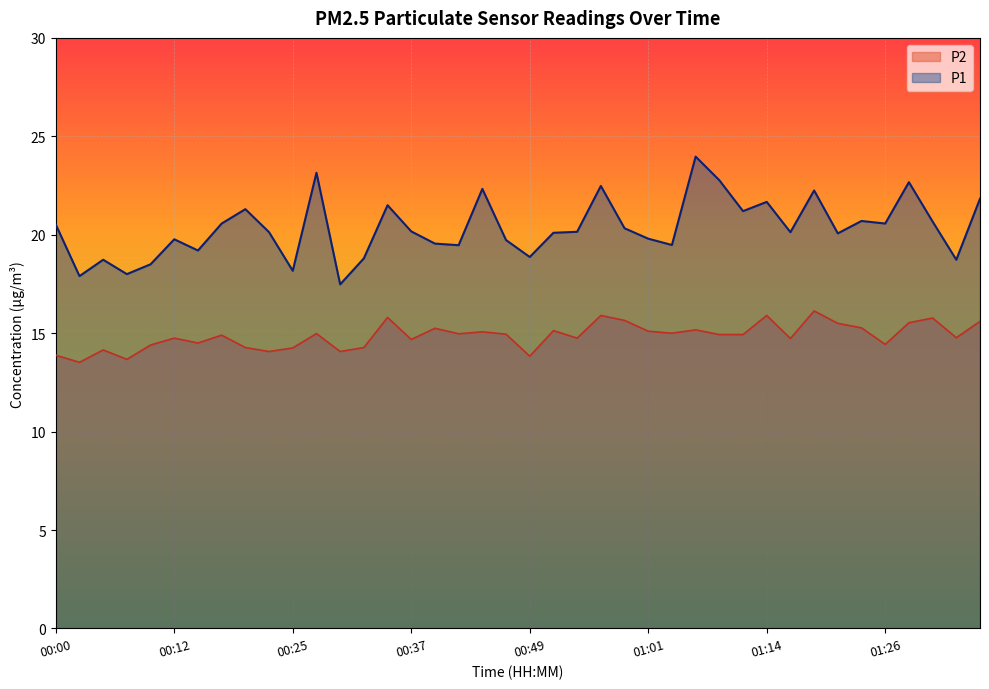

Between 00:07 and 00:32, which series saw the biggest shift?

P1